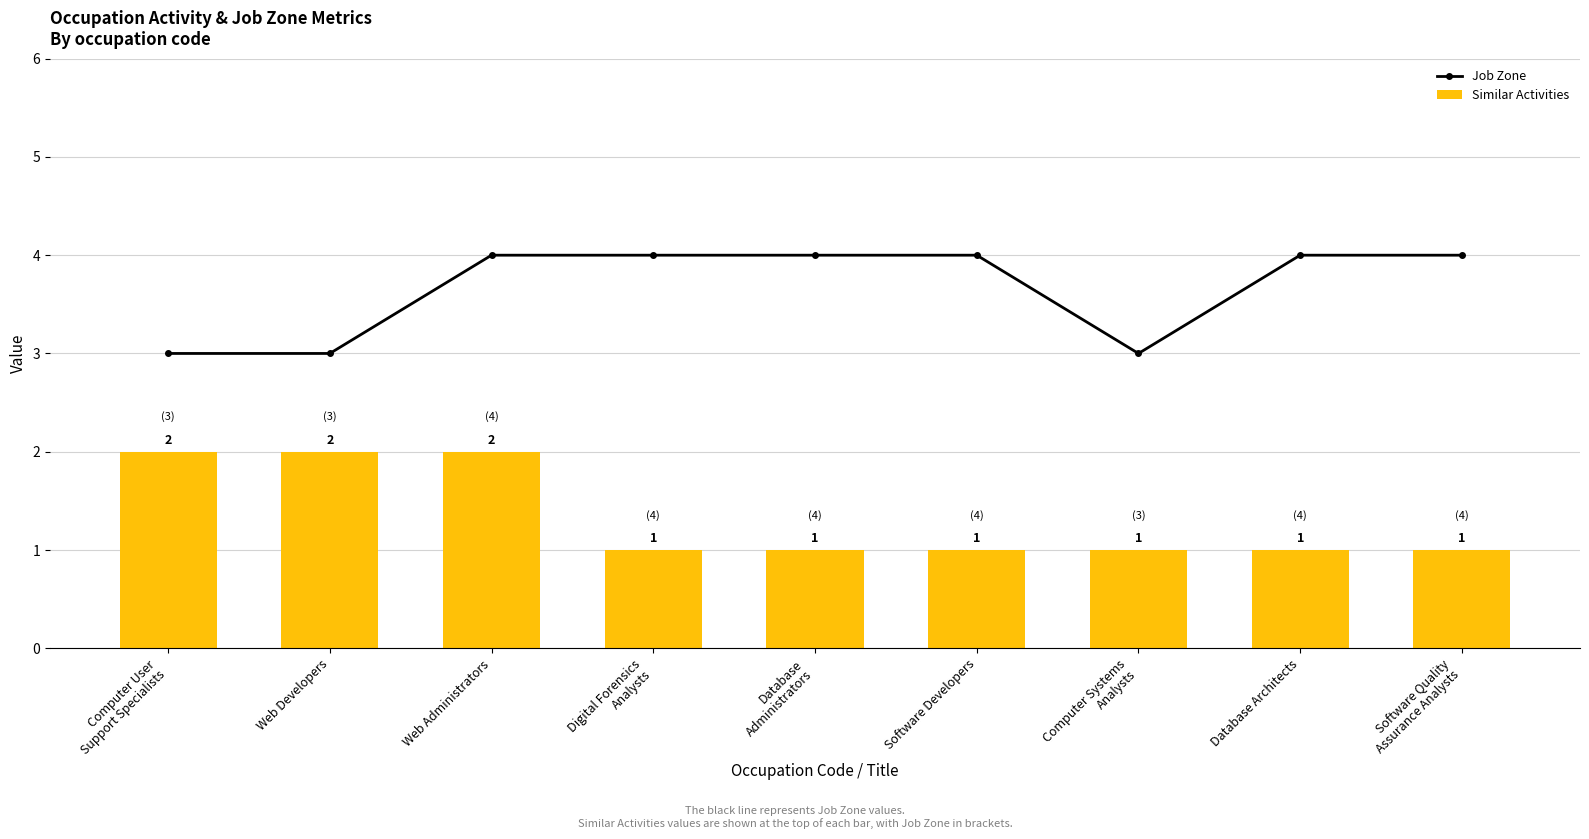

Which category has the highest value across all series?

Web Administrators